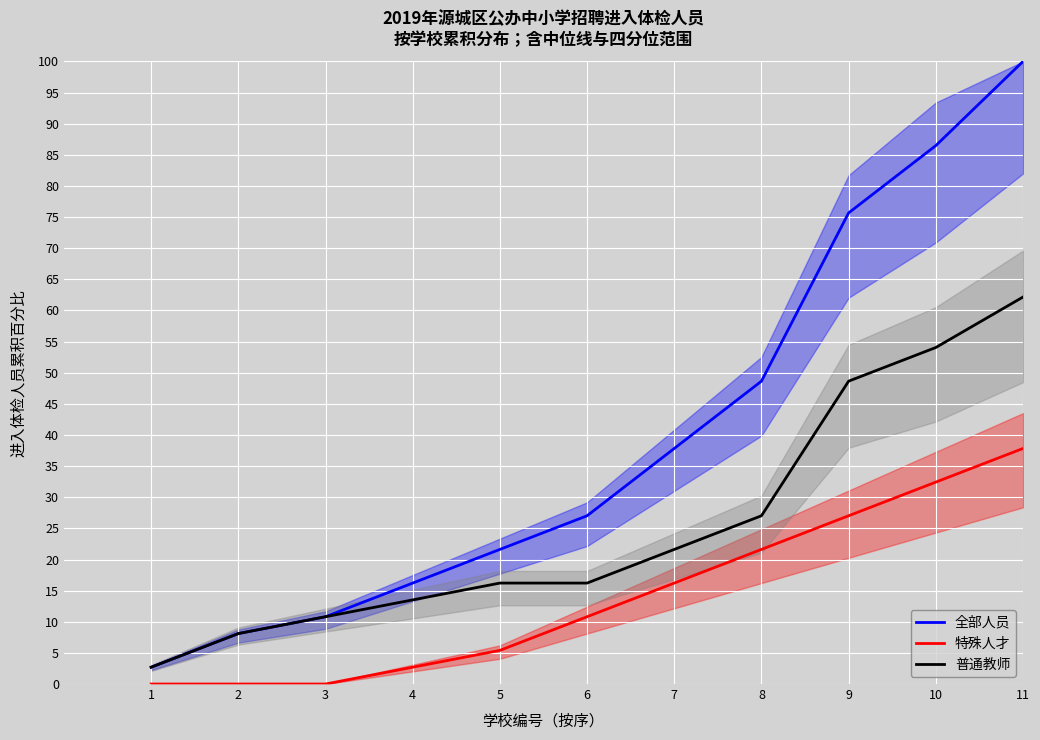

Which series has the widest spread of values?

全部人员